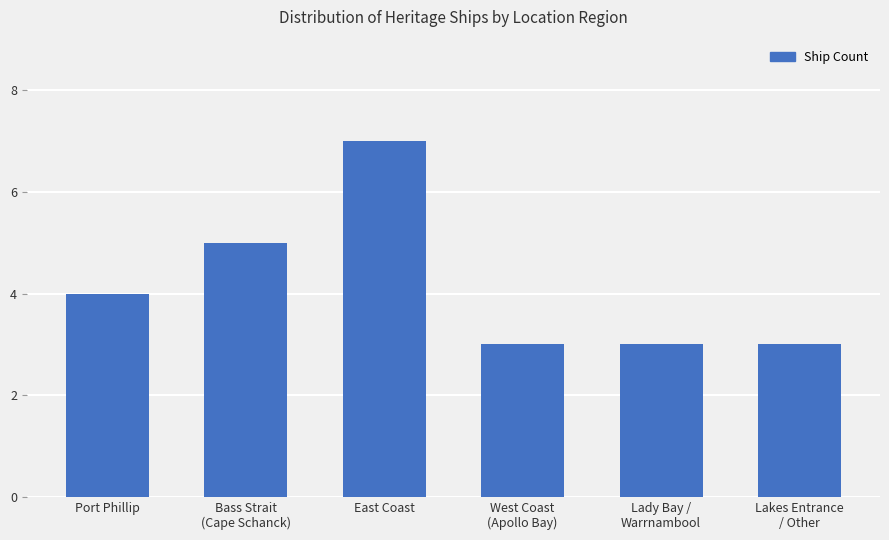

What is the value of the 4th bar from the left?

3